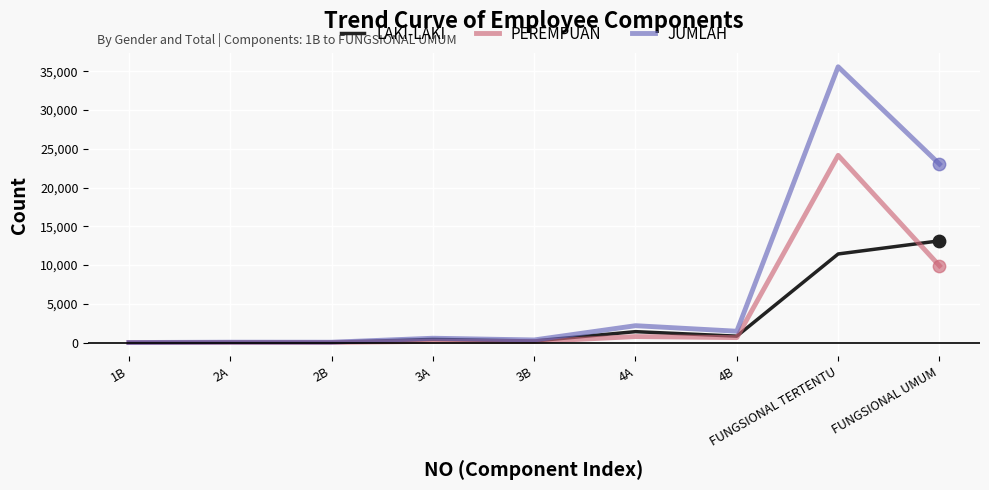

Which series has the largest total across all categories?

JUMLAH